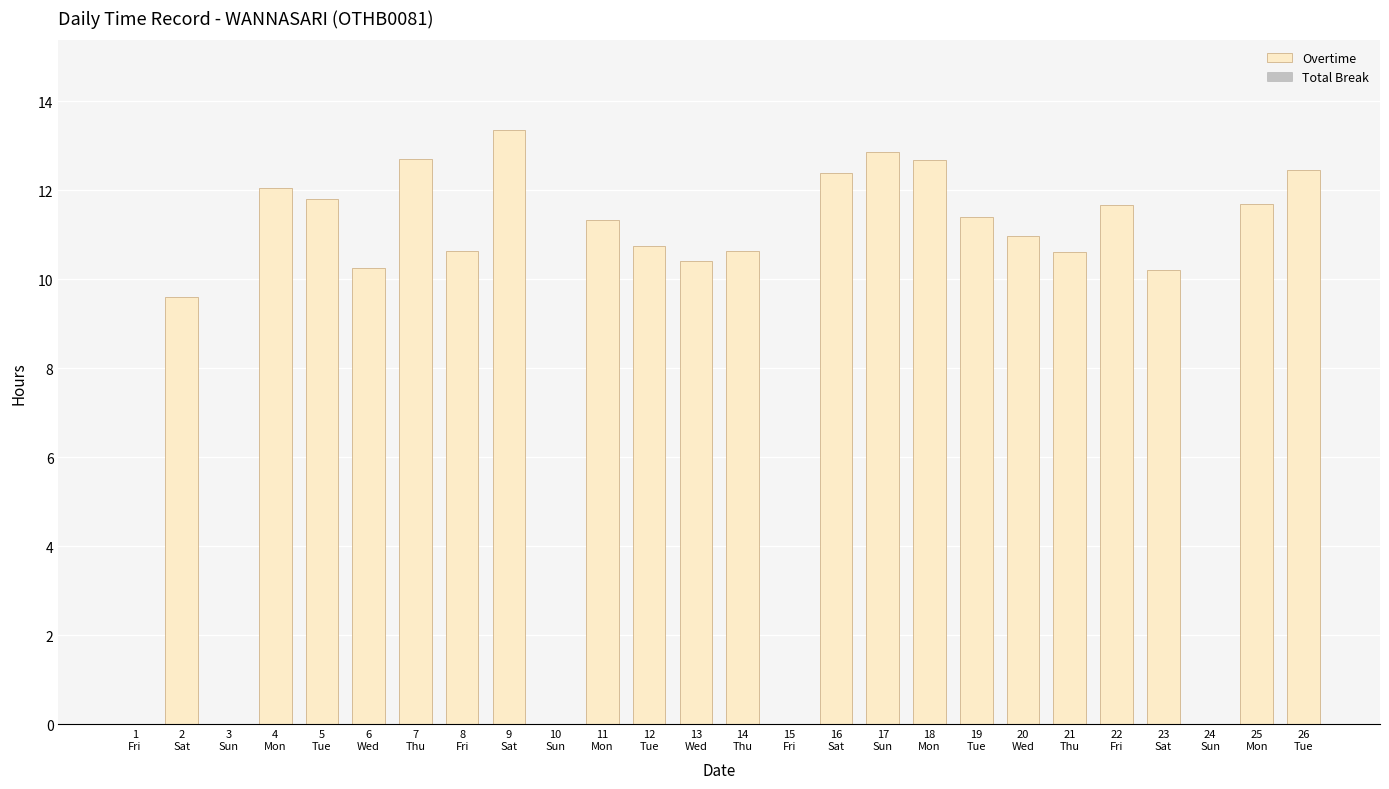

What is the maximum value shown in the chart?

13.4